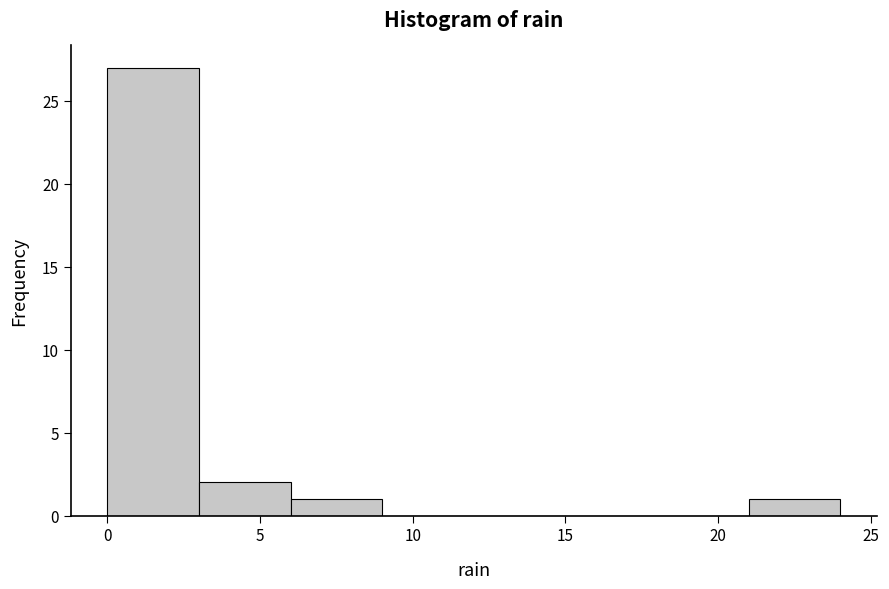

Reading left to right, list every bar in this chart as the range it spans on the x-axis followed by its height. The values are not printed on the chart, so give them approximately, as read against the axis.

0 to 3: 27
3 to 6: 2
6 to 9: 1
9 to 12: 0
12 to 15: 0
15 to 18: 0
18 to 21: 0
21 to 24: 1